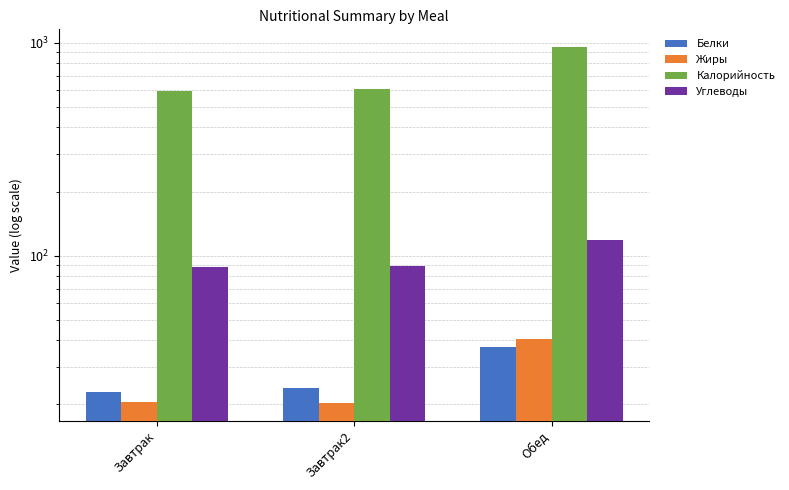

True or false: Калорийность has a value of 594.1 at Завтрак.

True